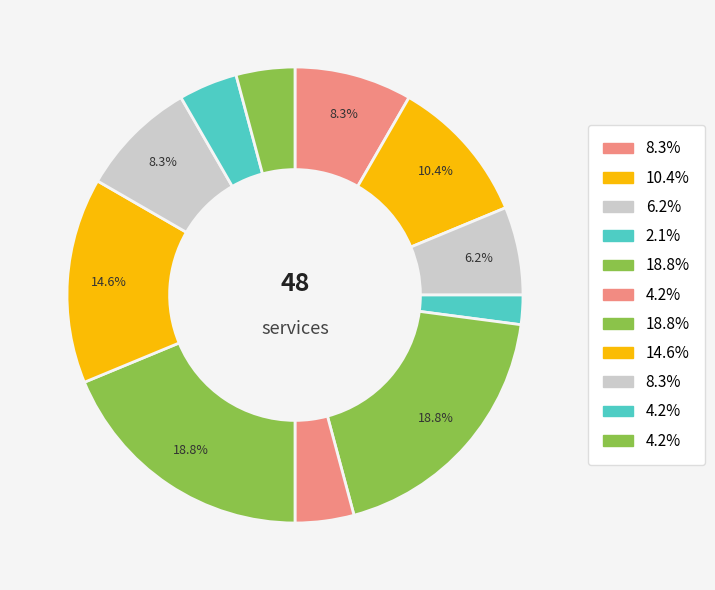

How many slices are in this pie chart?

11